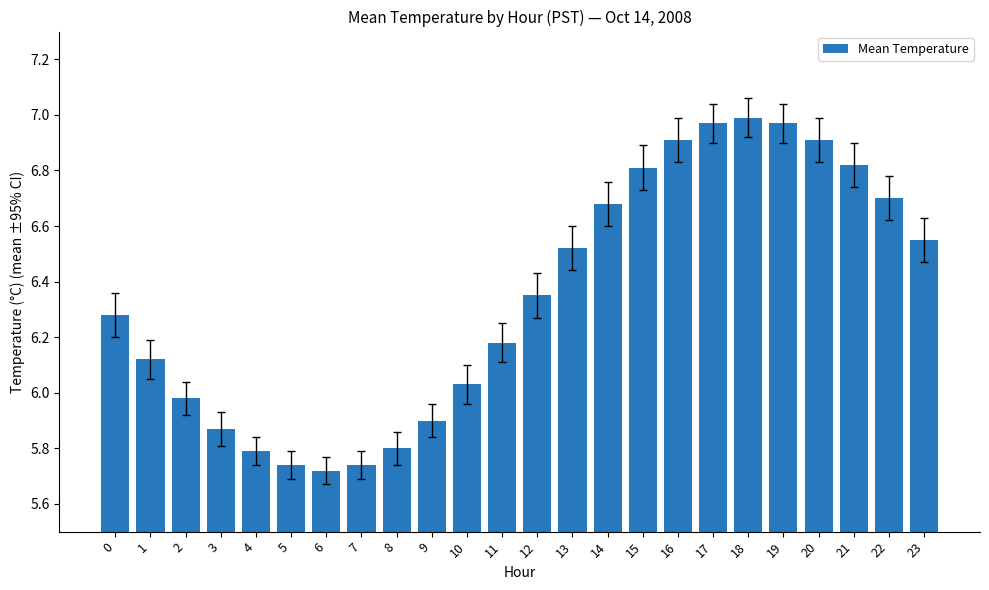

Is it true that the value at 3 is 5.9?

True